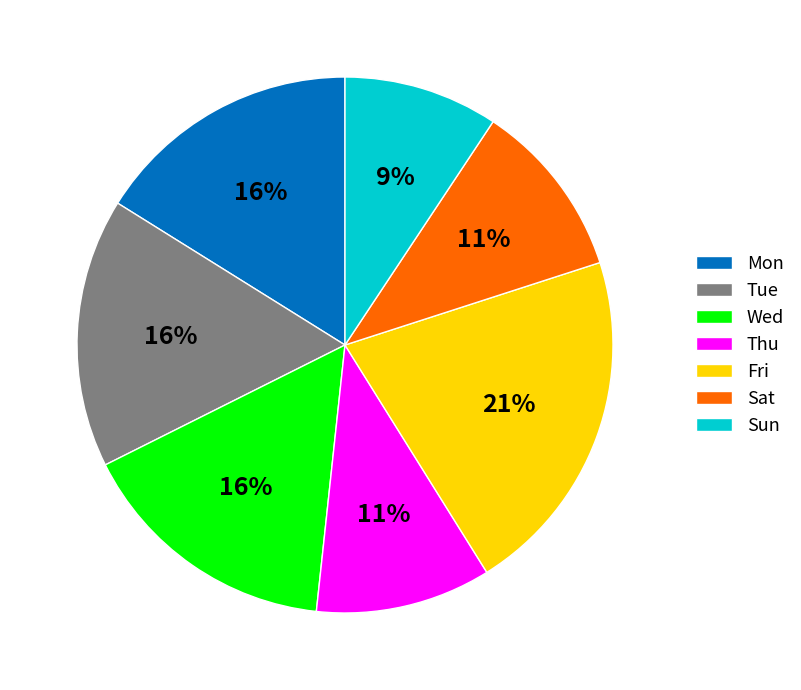

How many slices are in this pie chart?

7